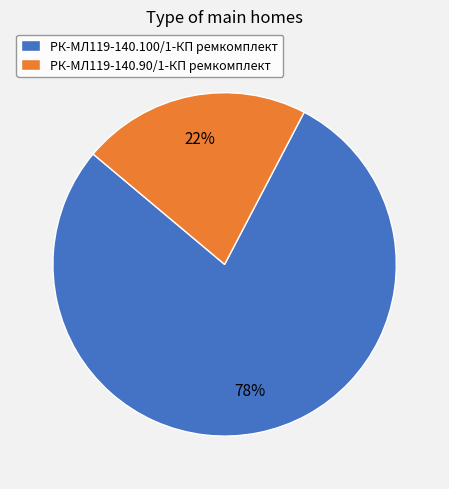

The РК-МЛ119-140.90/1-КП ремкомплект slice represents 11% of the pie. True or false?

False